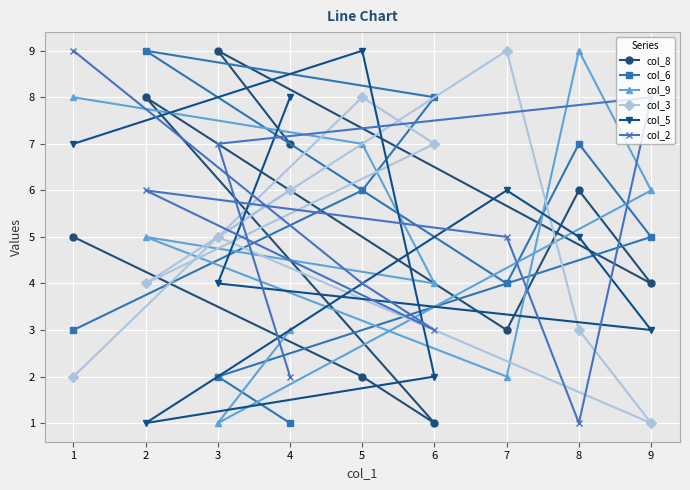

How many series are shown in this chart?

6